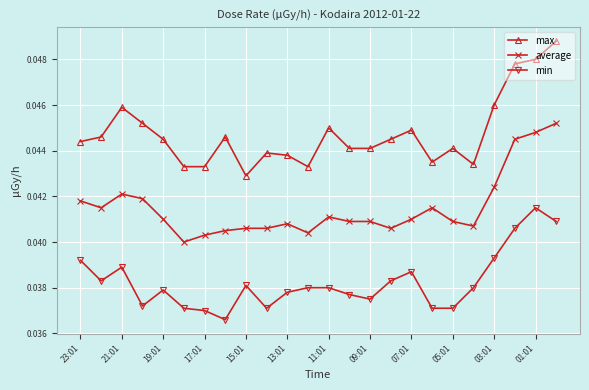

True or false: average has more than 0 points higher than both neighbors.

True